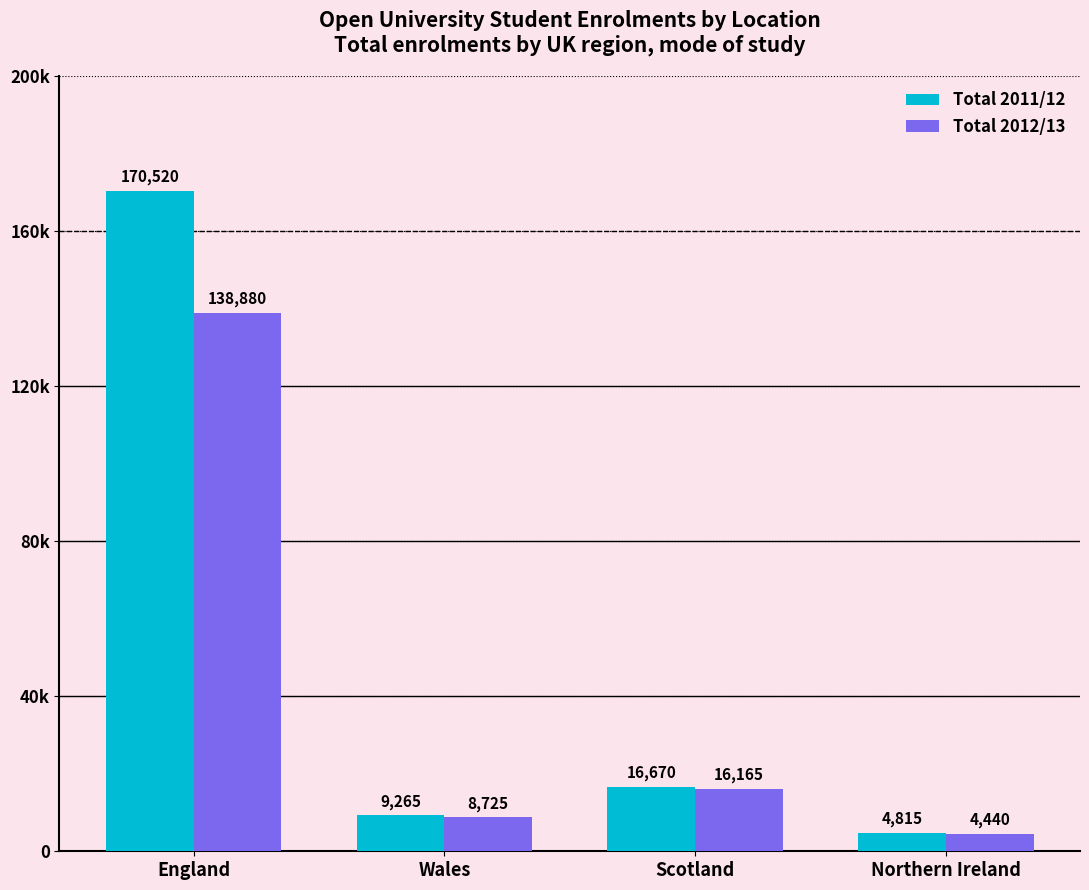

At which label does Total 2012/13 first exceed 16165?

England